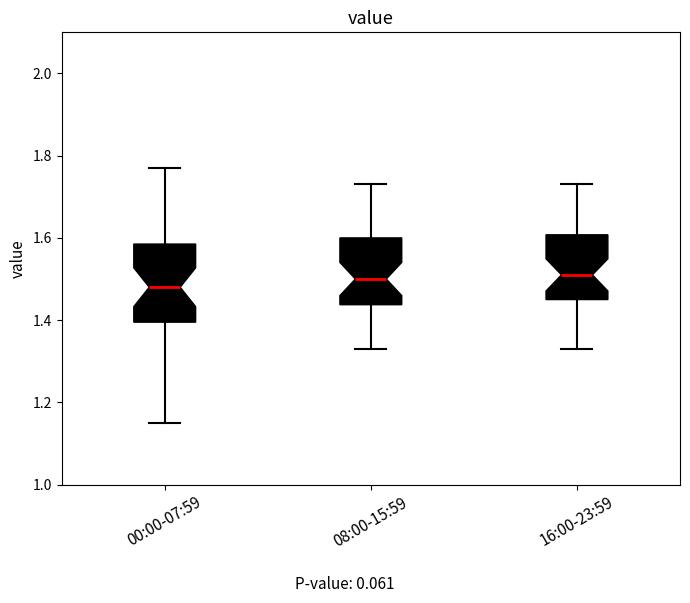

Comparing the boxes themselves (not the whiskers), which one is the tallest?

00:00-07:59